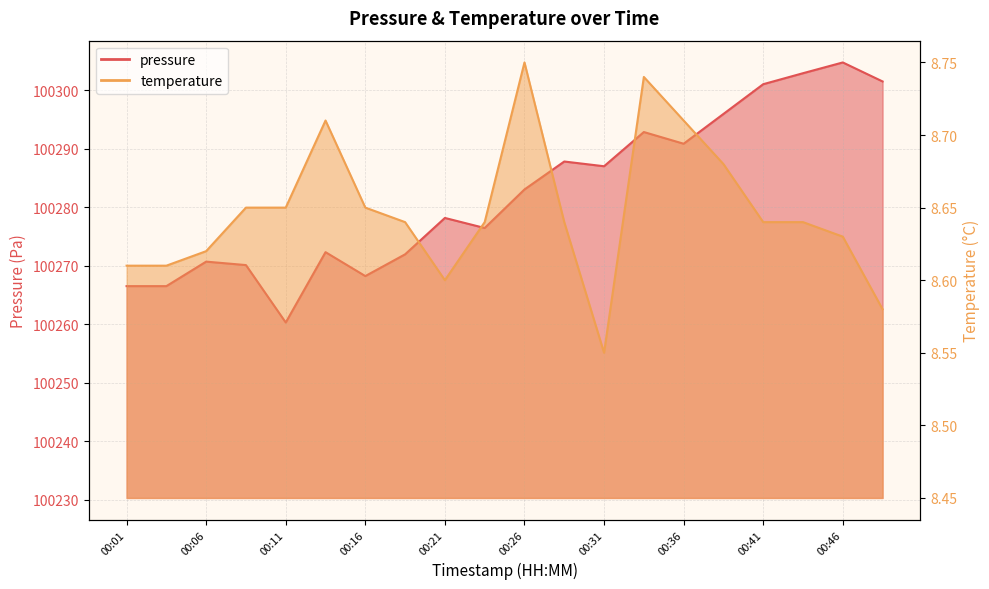

How many lines are shown in the chart?

2